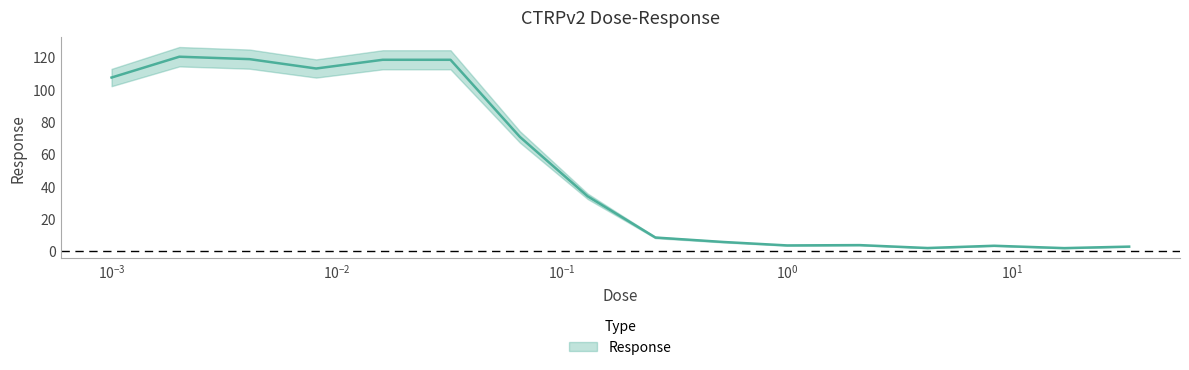

At which category does the data reach its first local valley?

0.0081